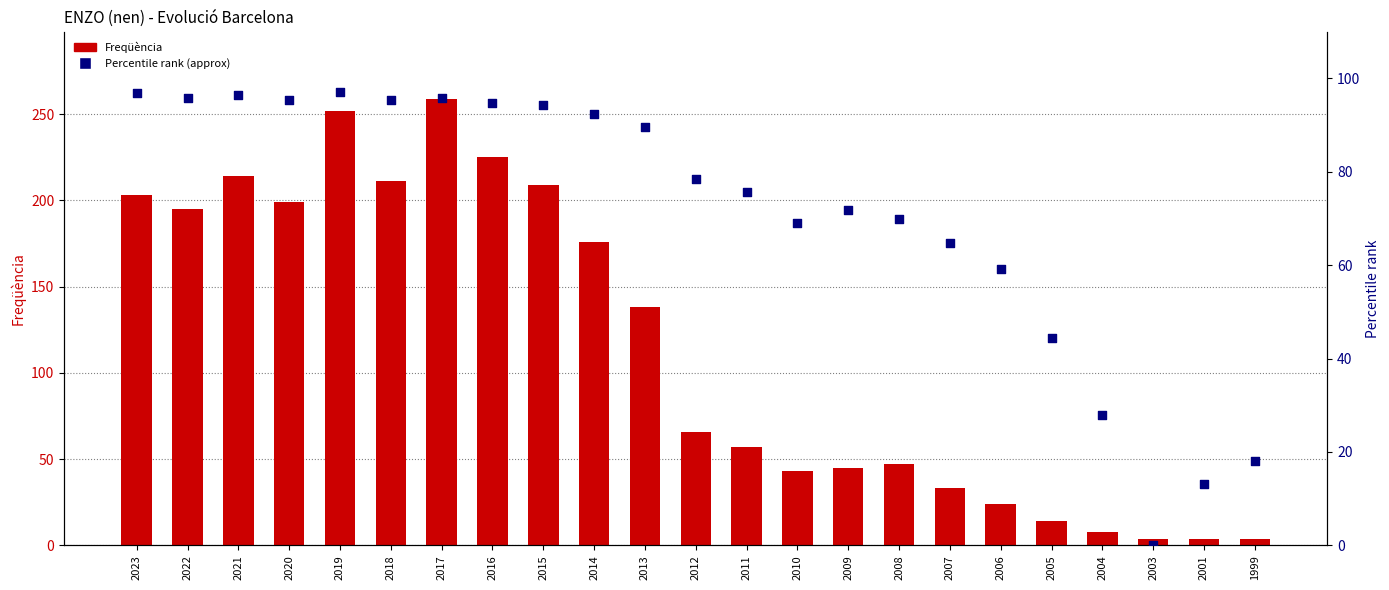

At which category is the sum across all series the highest?

2017